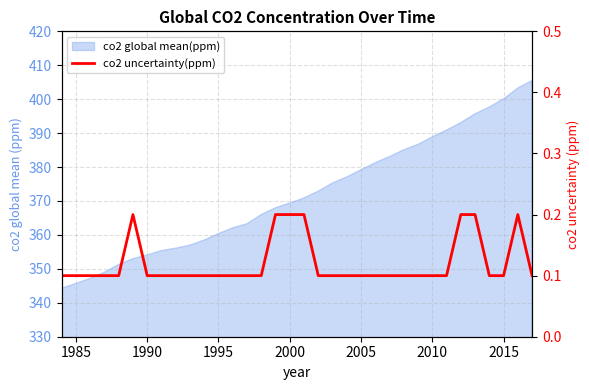

What is the minimum value shown in the chart?

0.1